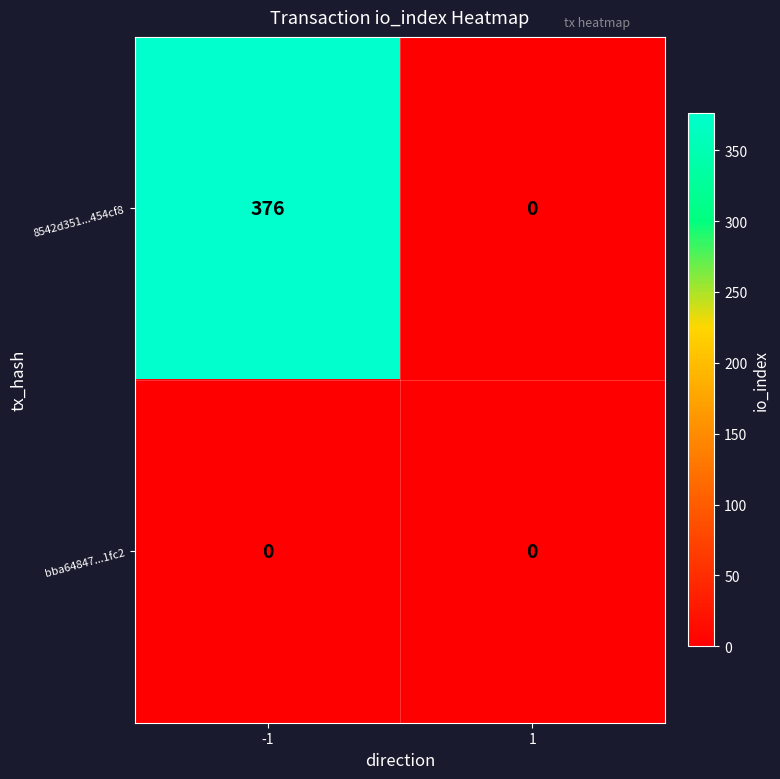

At -1, list the series in order from largest to smallest.

8542d351...454cf8, bba64847...1fc2